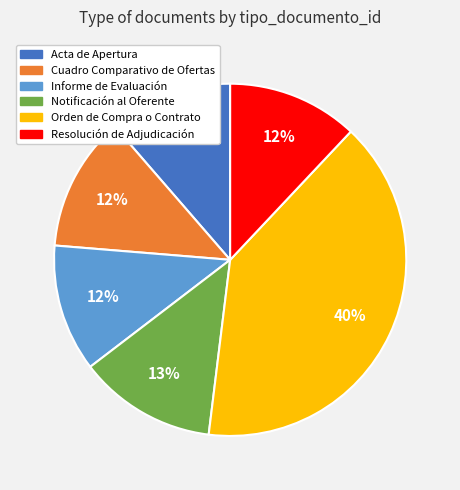

Which slice is the largest?

Orden de Compra o Contrato